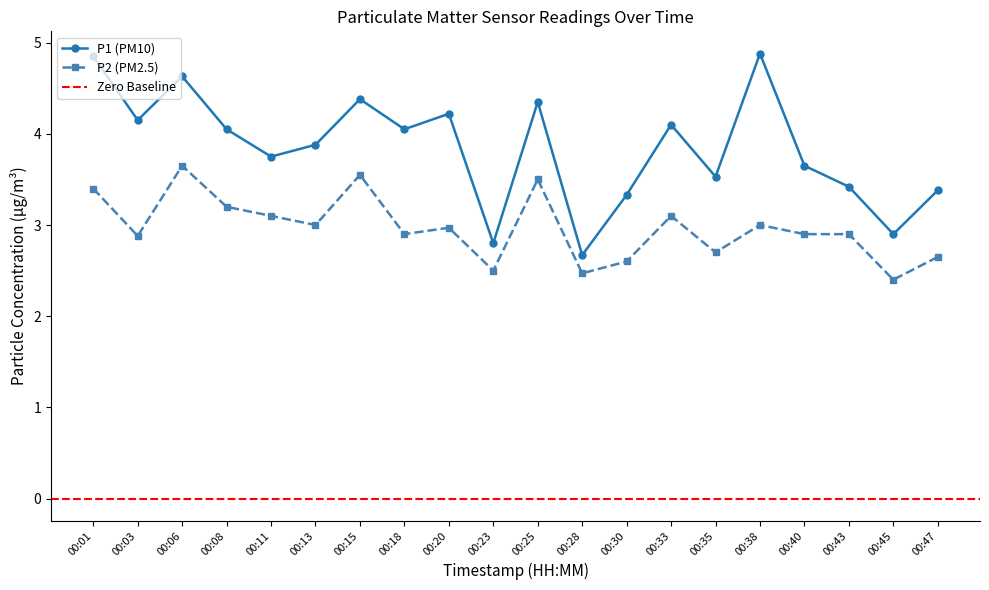

List the series in order of their overall mean, lowest first.

P2, P1